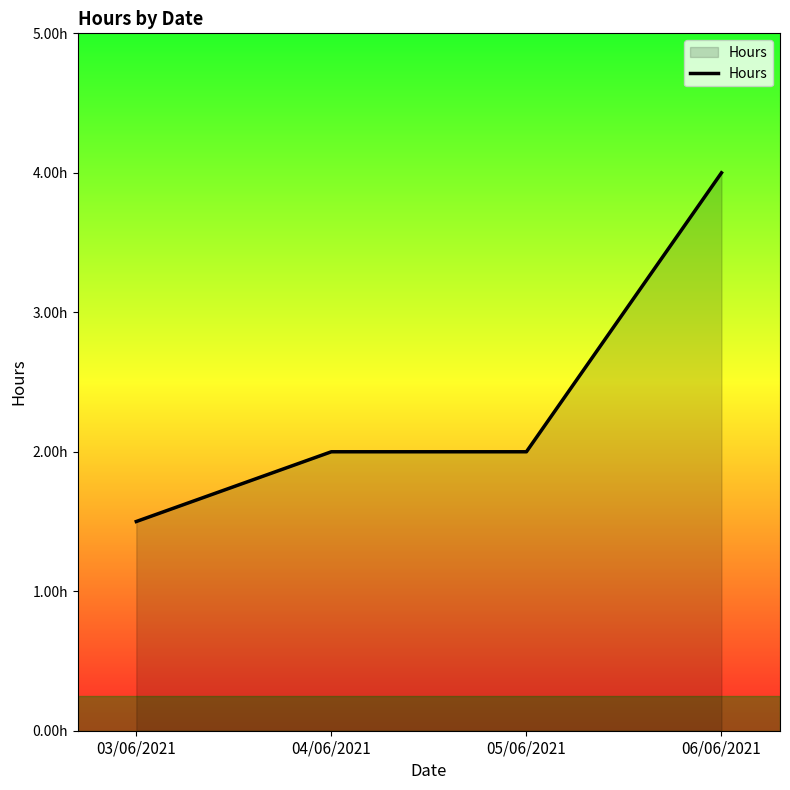

The chart shows a value of 2.9 at 05/06/2021. True or false?

False